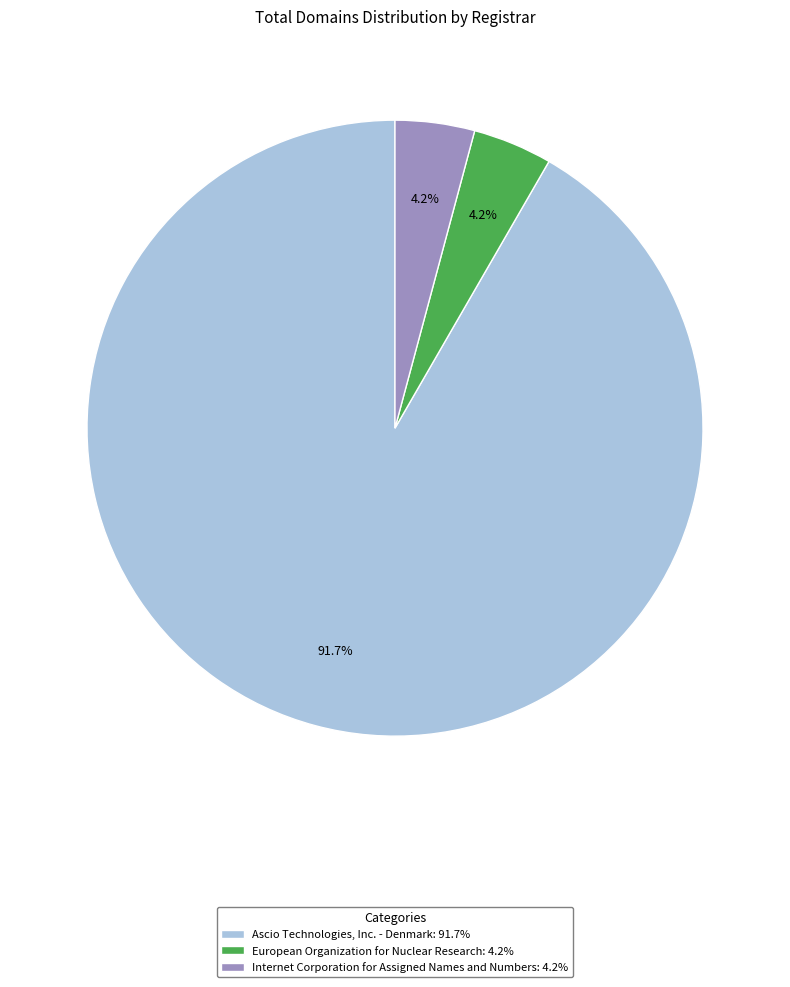

Does European Organization for Nuclear Research account for over 50% of the chart?

No